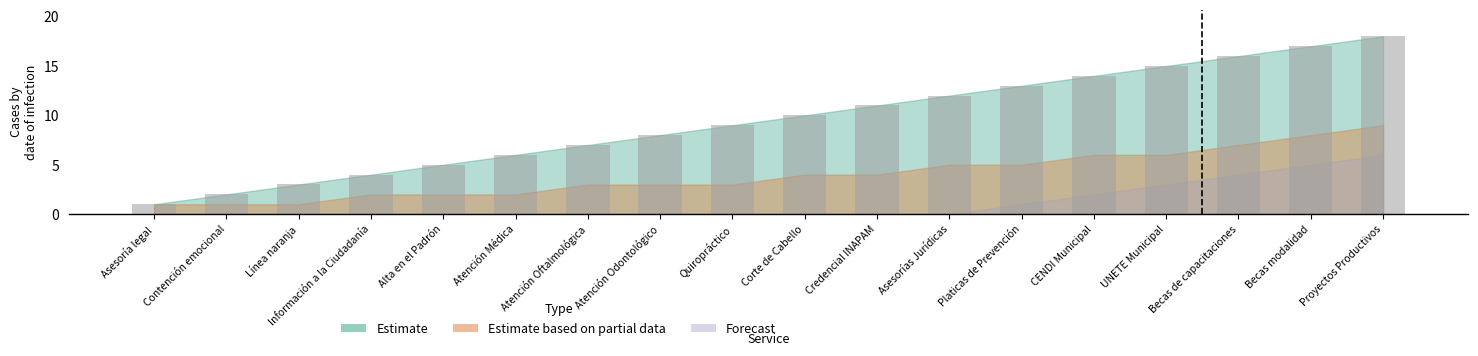

How many categories are shown in the chart?

18